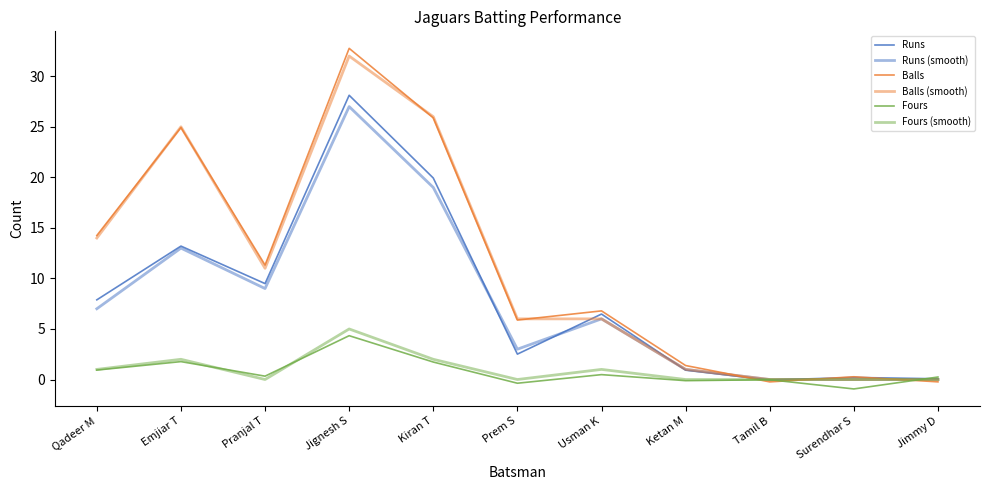

Between Emjiar T and Jimmy D, which series saw the biggest shift?

Balls